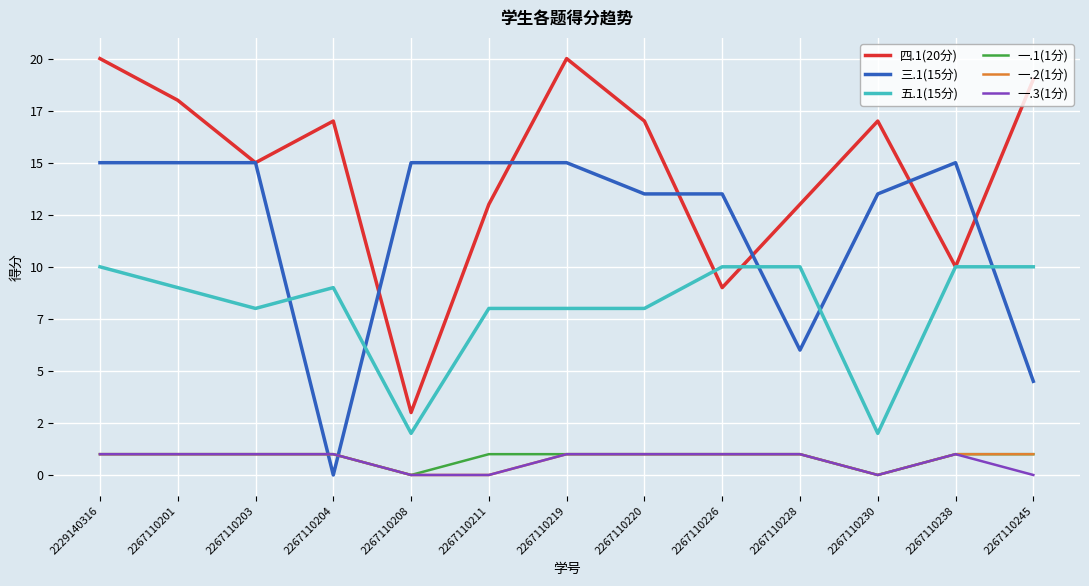

Rank the series by their maximum value, from highest to lowest.

四.1(20分), 三.1(15分), 五.1(15分), 一.1(1分), 一.2(1分), 一.3(1分)